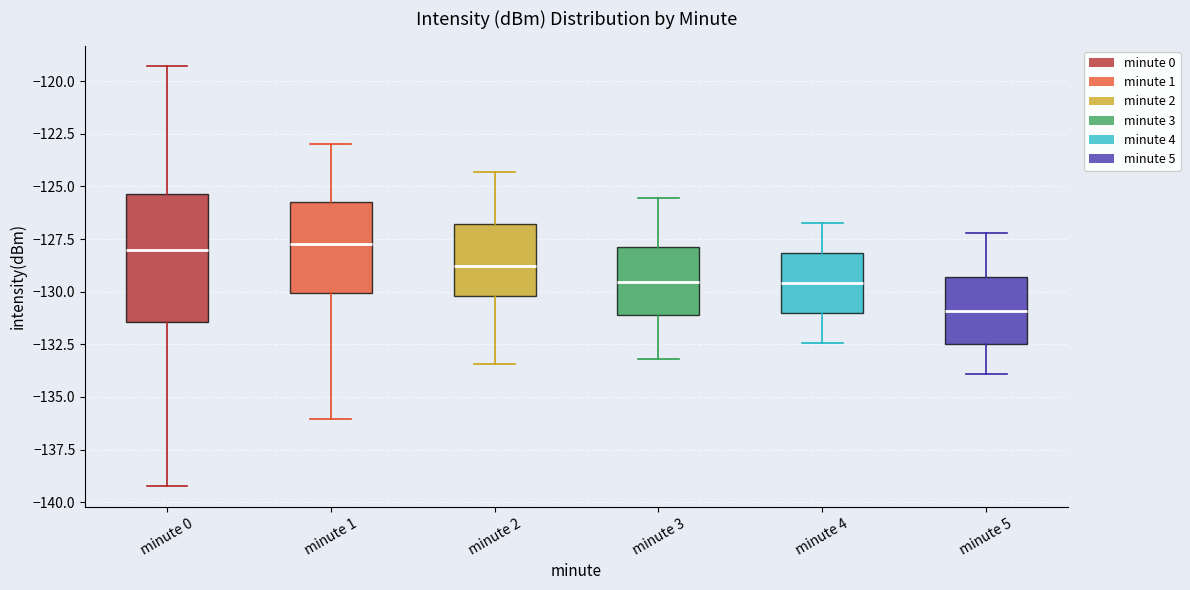

Comparing the boxes themselves (not the whiskers), which one is the tallest?

minute 0